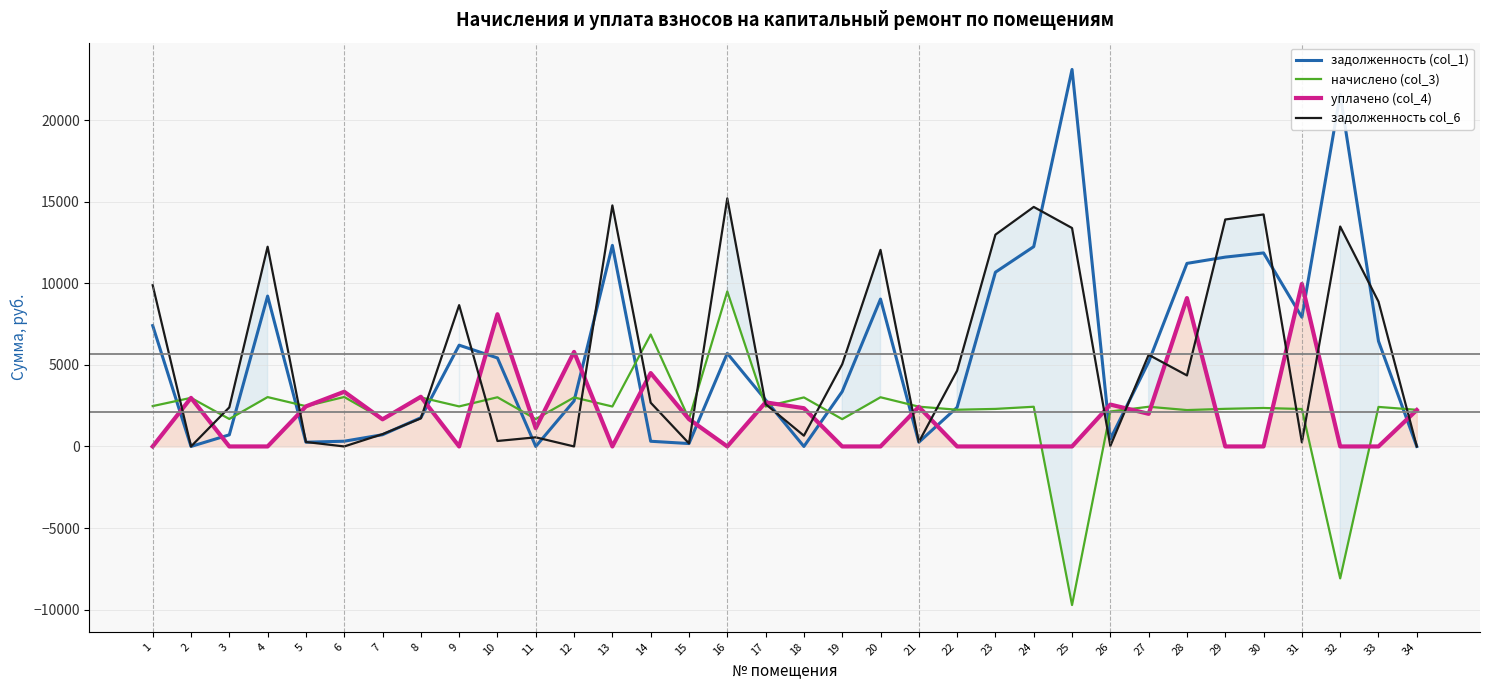

How many data points does each series have?

34